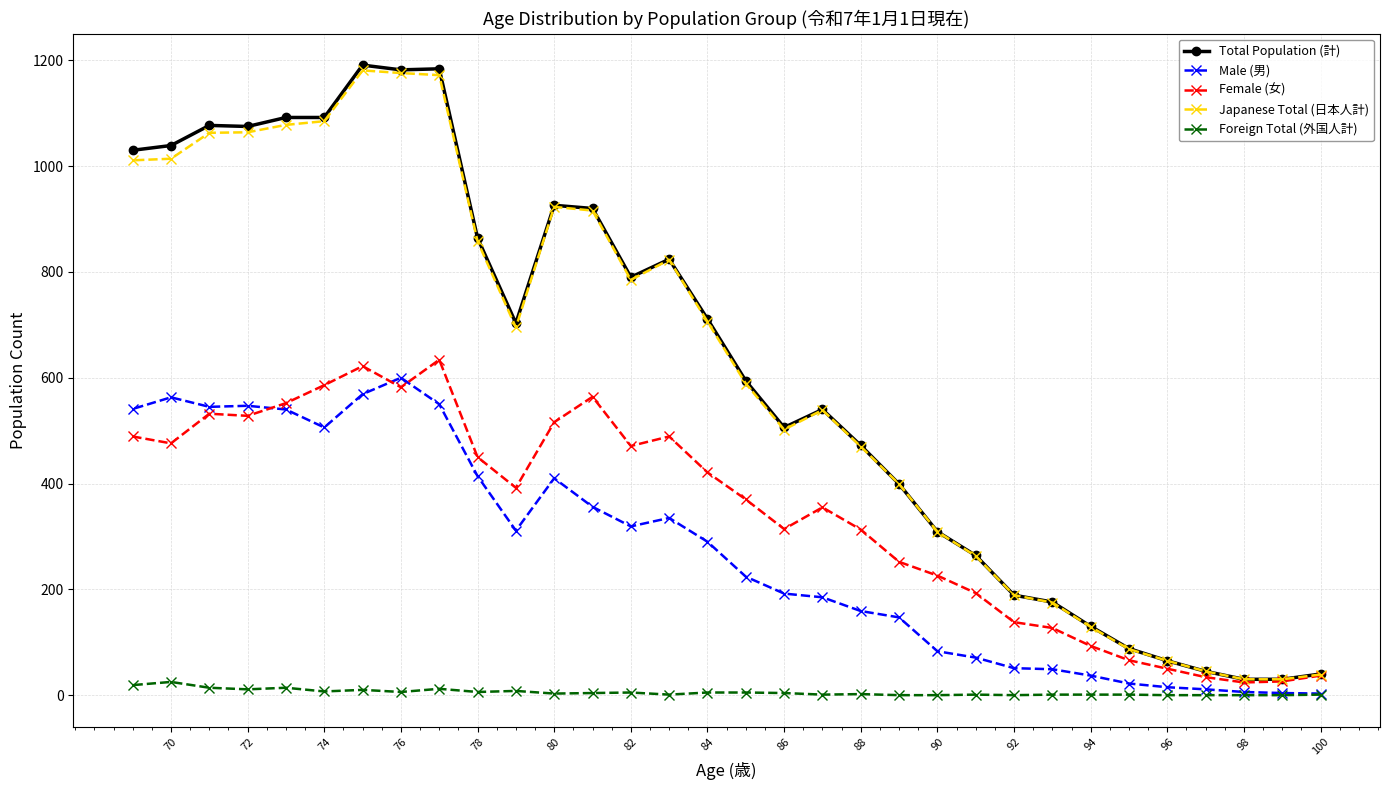

Between 80 and 92, which series saw the biggest shift?

Total Population (計)